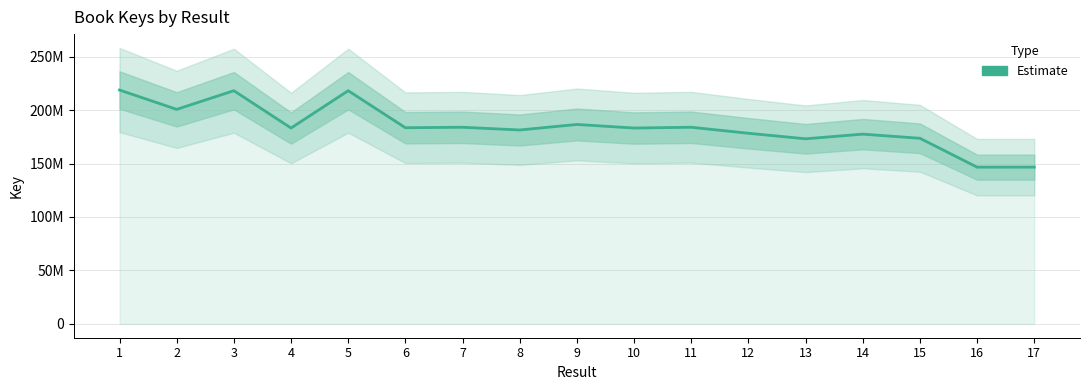

What is the ratio of the value at 2 to the value at 11?

1.1